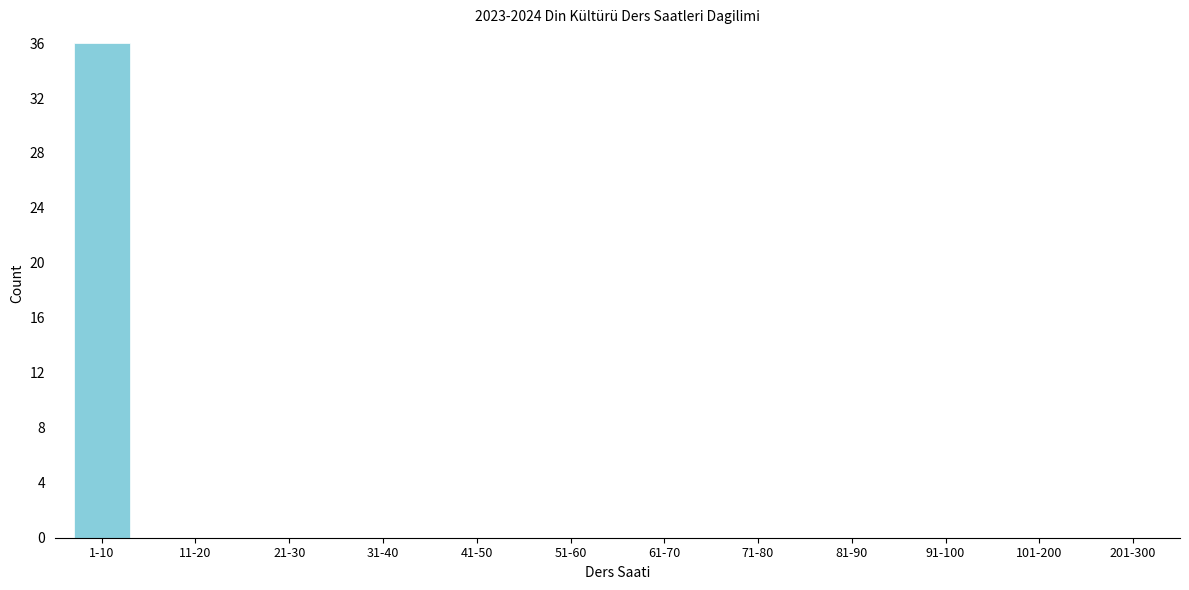

Reading right to left, list all the values displayed in this chart.

201-300=0	101-200=0	91-100=0	81-90=0	71-80=0	61-70=0	51-60=0	41-50=0	31-40=0	21-30=0	11-20=0	1-10=36